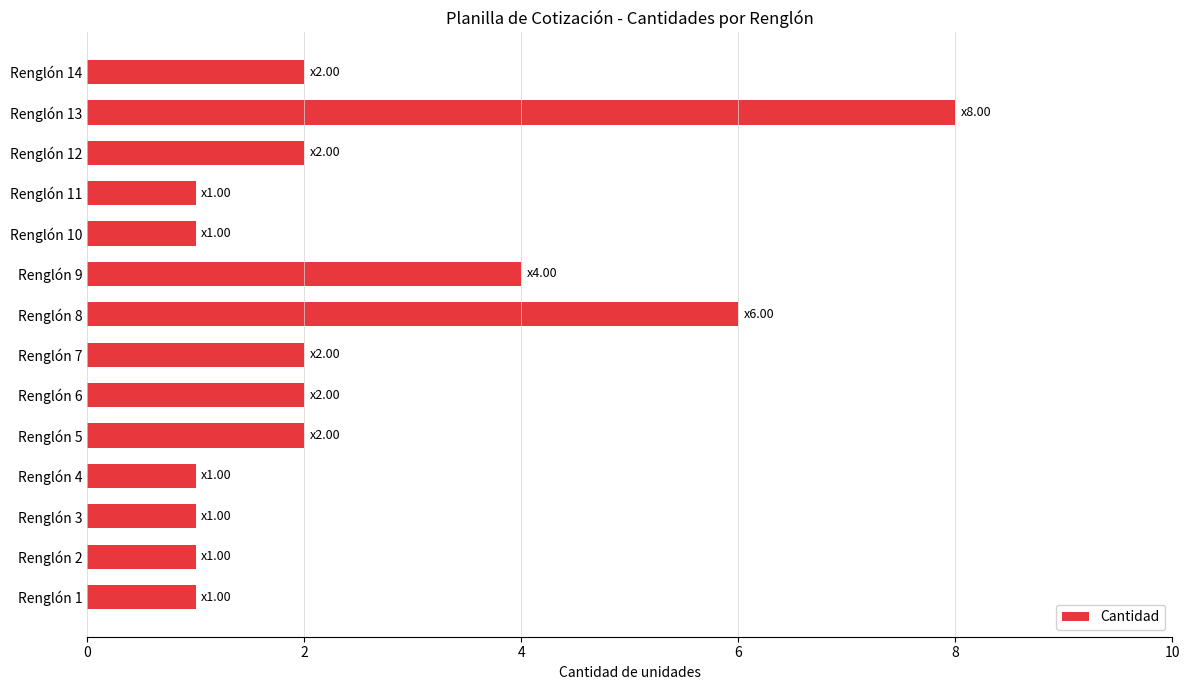

Which label corresponds to the largest value in the chart?

Renglón 13